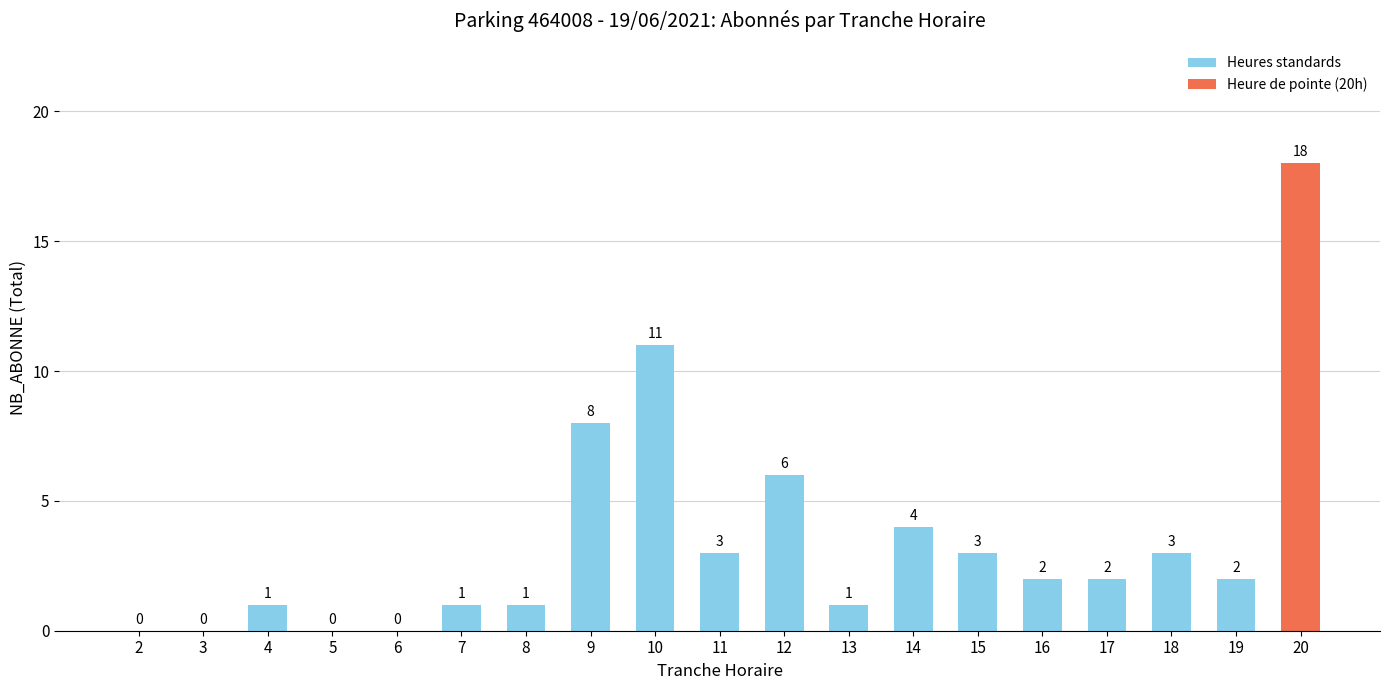

Is it true that the value at 8 is 1?

True